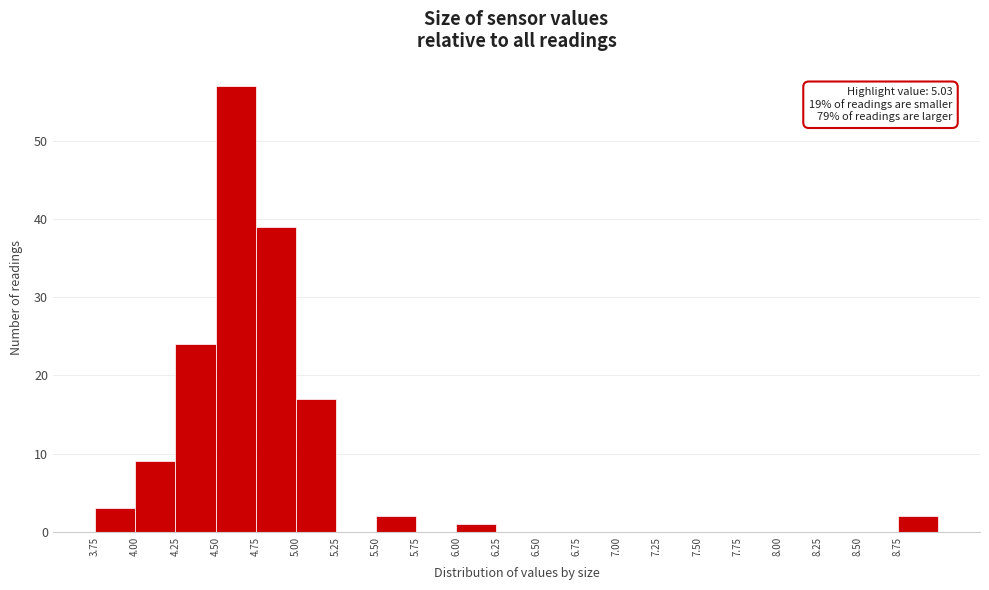

Over which range of the x-axis is the bar tallest?

4.50 to 4.75